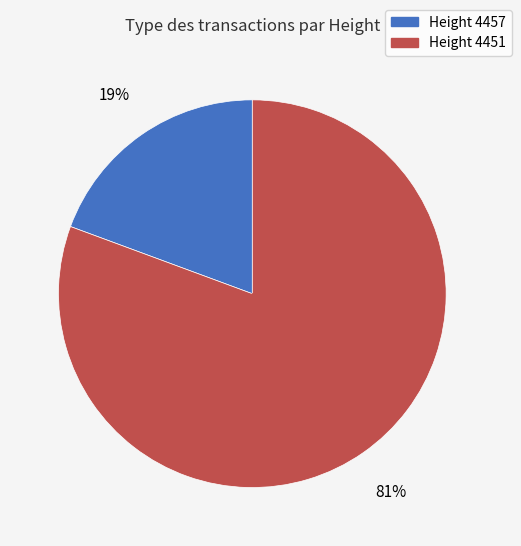

Does any single category account for the majority?

Yes